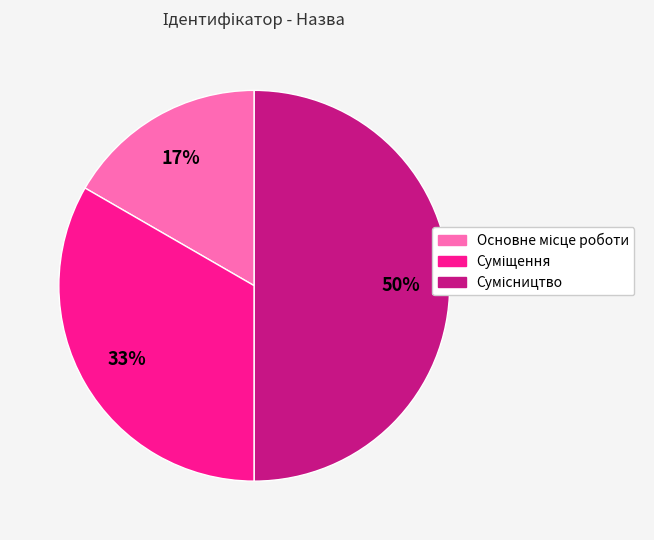

To the nearest percent, what is the average slice percentage?

33%